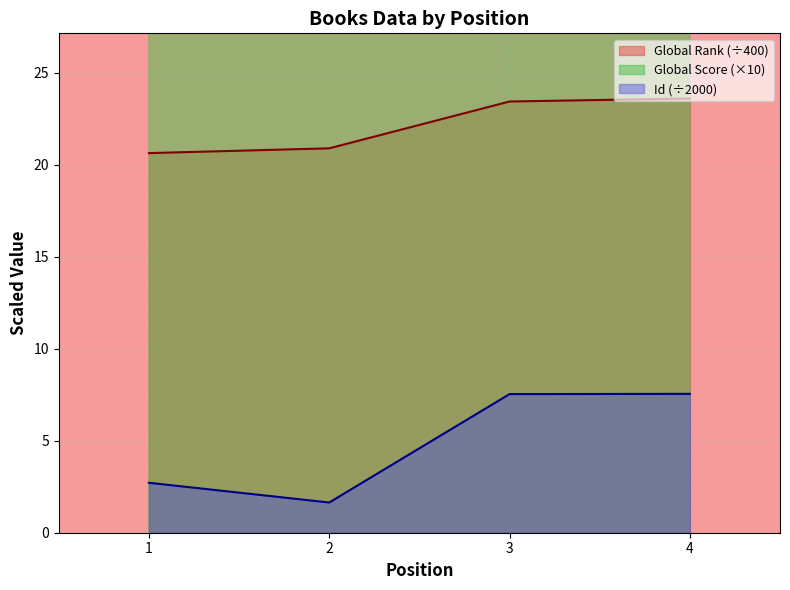

The Global Score series shows 390.0 at 1. True or false?

True